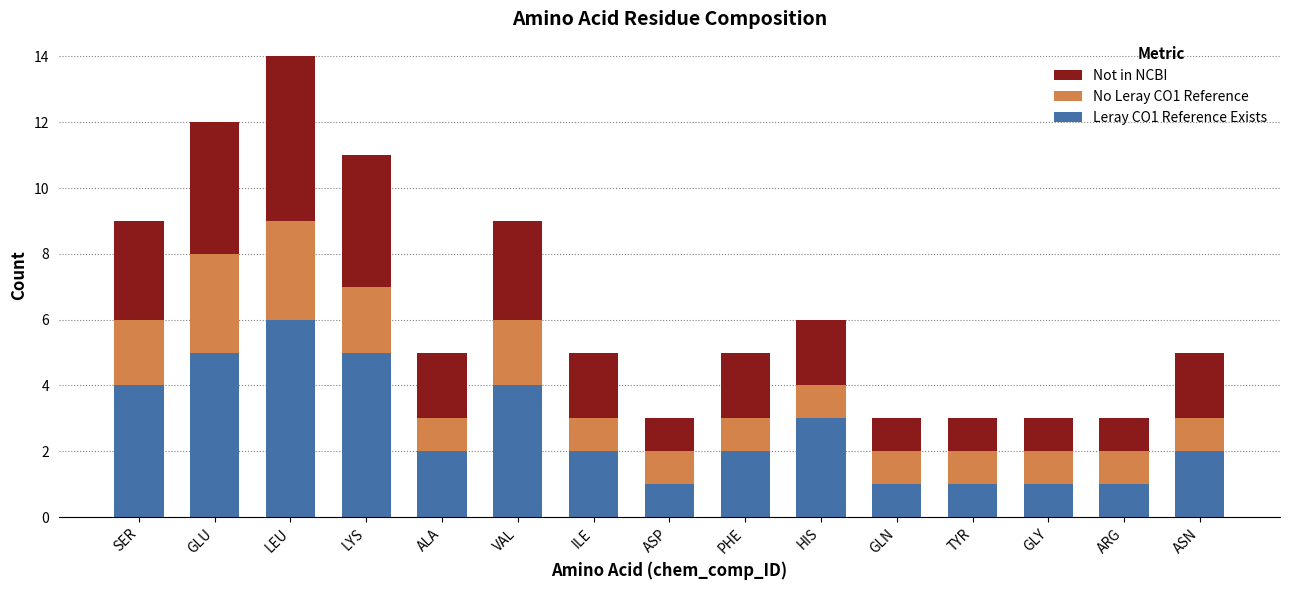

The Leray CO1 Reference Exists series shows 3 at GLU. True or false?

False